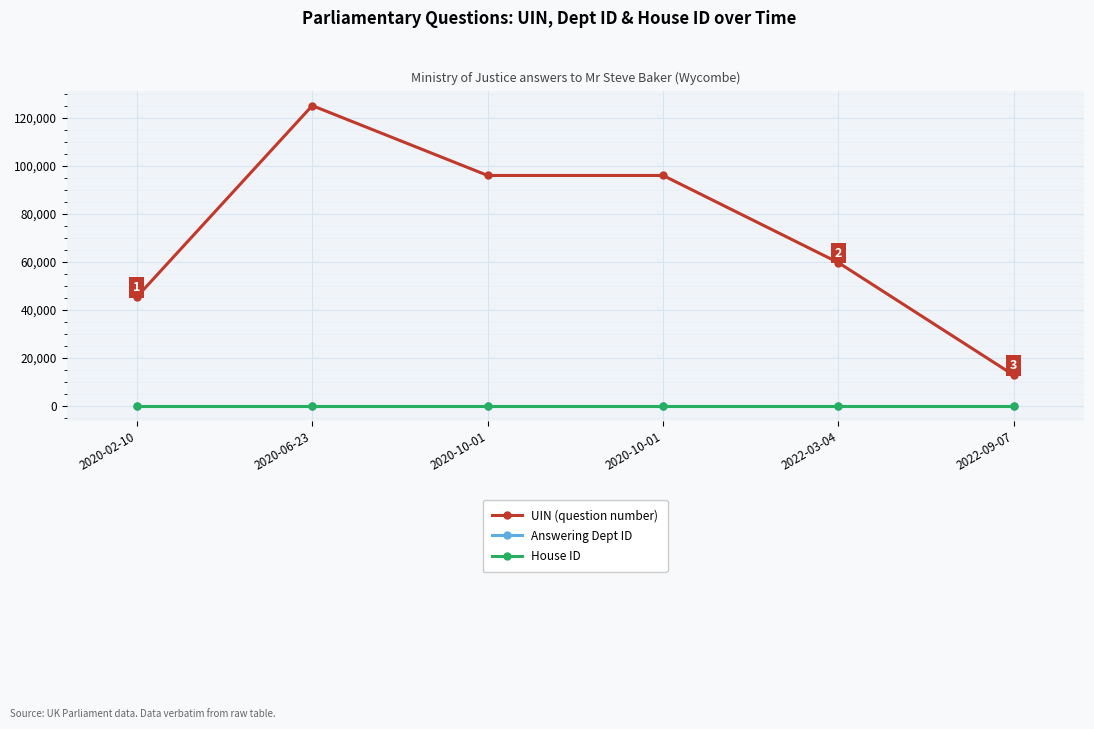

Is it true that House ID equals 1 at 2020-10-01?

True